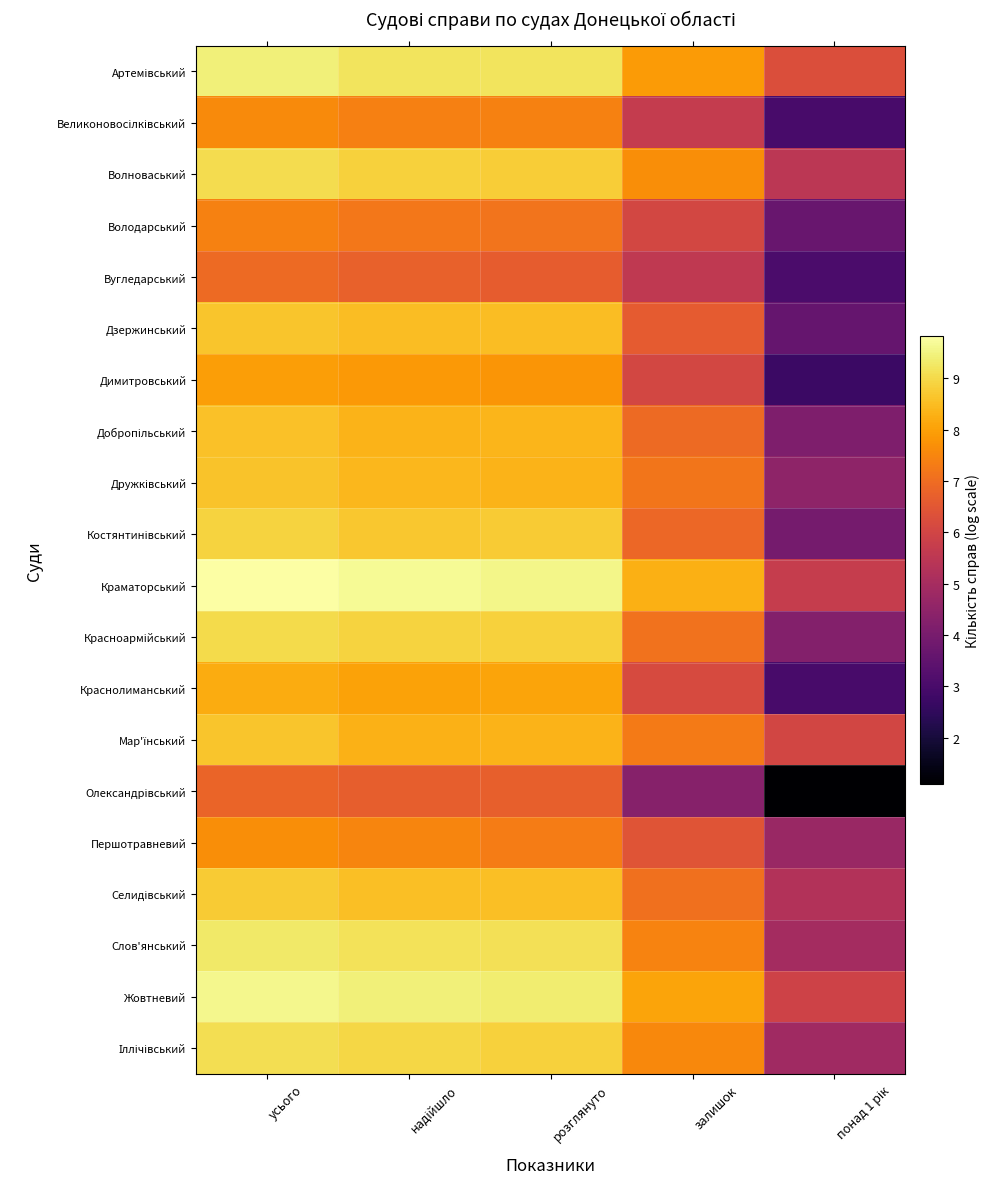

At how many categories does at least one series exceed 2?

5